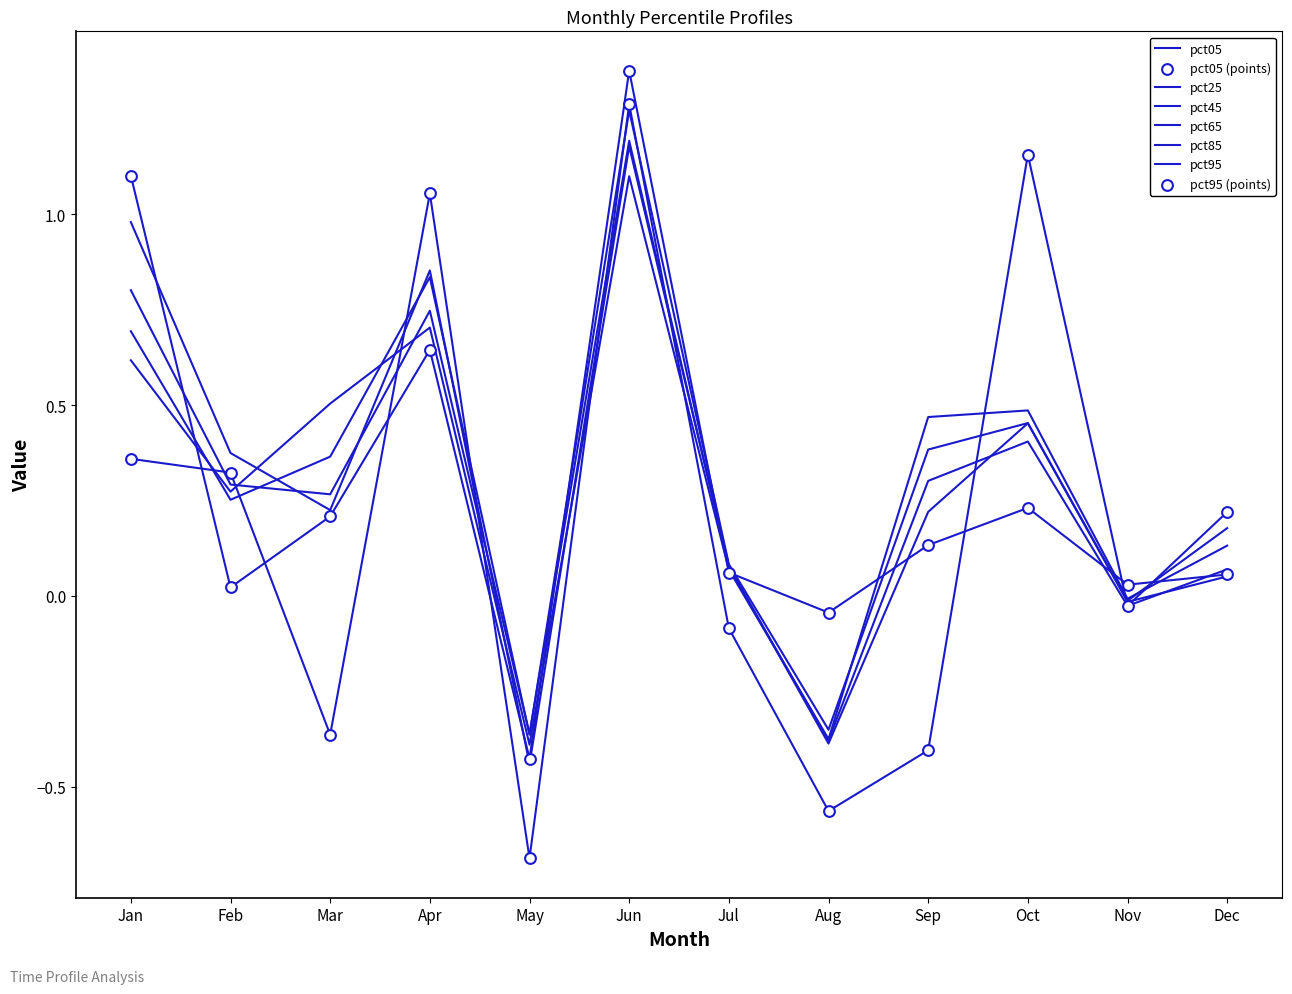

How many lines are shown in the chart?

6